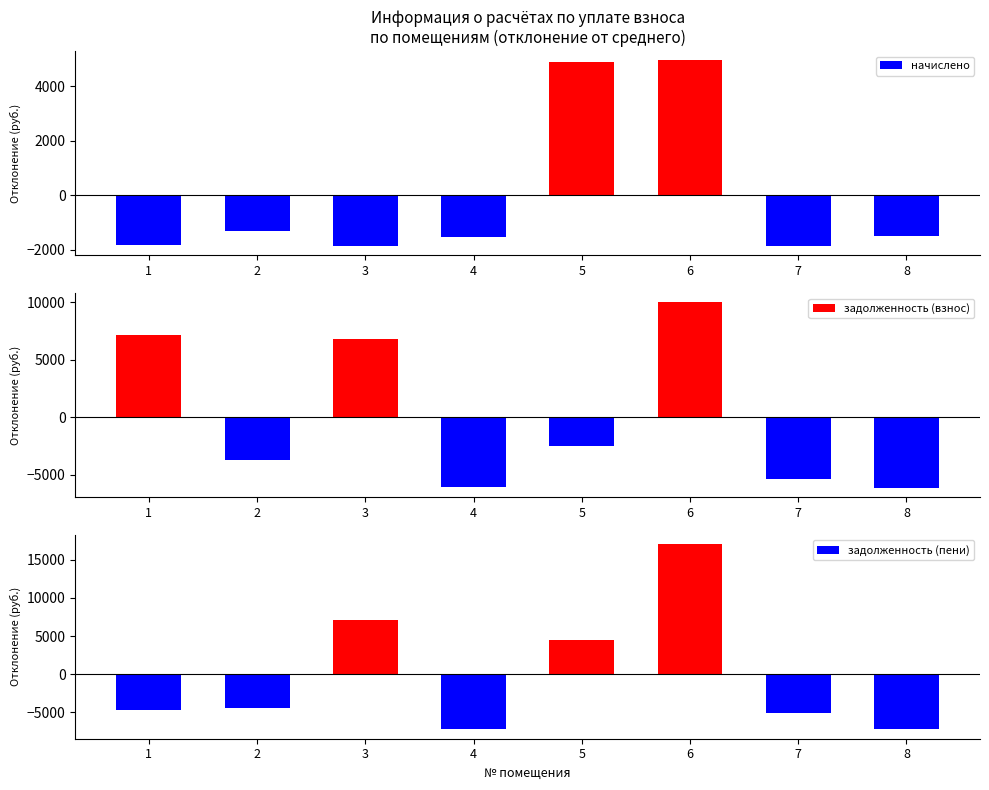

Between 3 and 7, which series saw the biggest shift?

задолженность (пени)